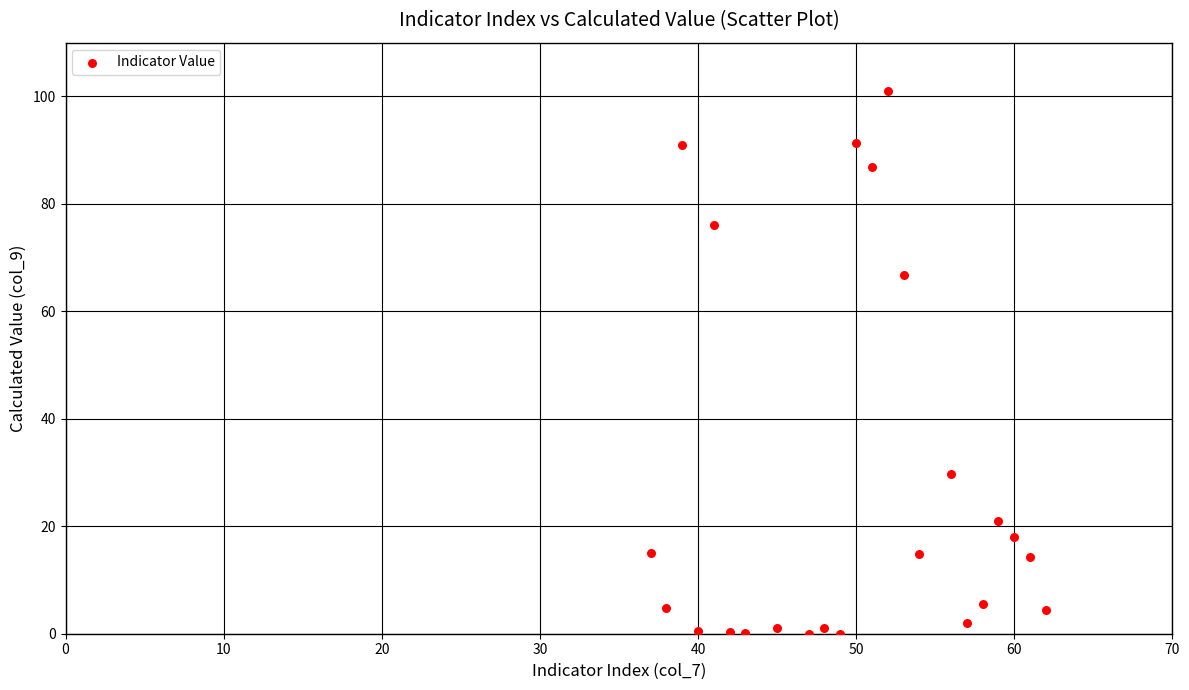

What is the range of X values (max minus min)?

25.0